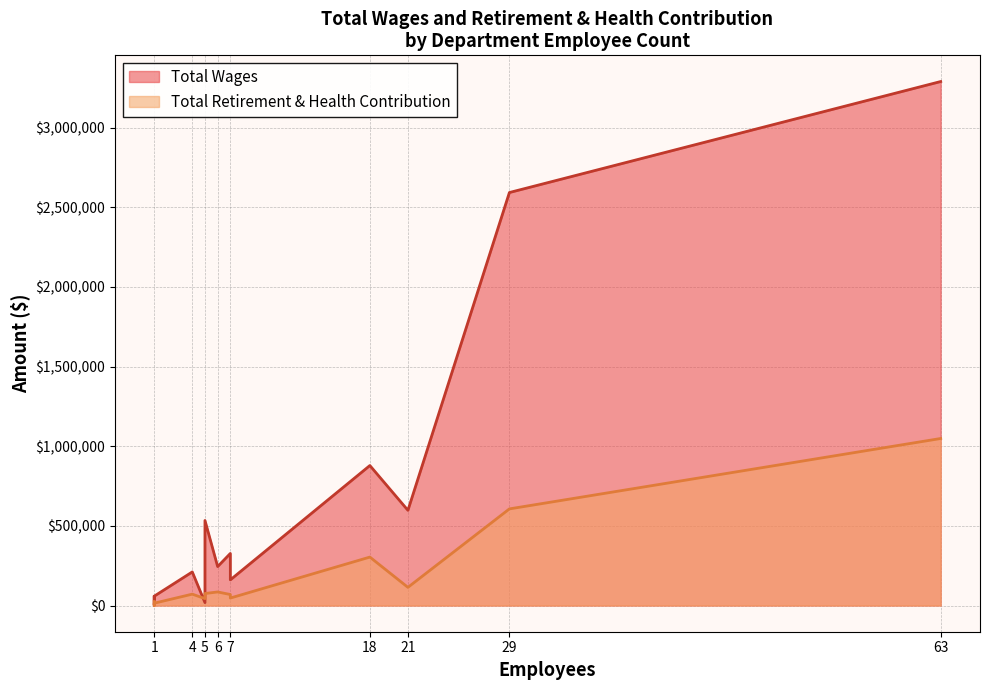

What is the difference between the maximum and minimum values in the Total Retirement & Health Contribution series?

1048443